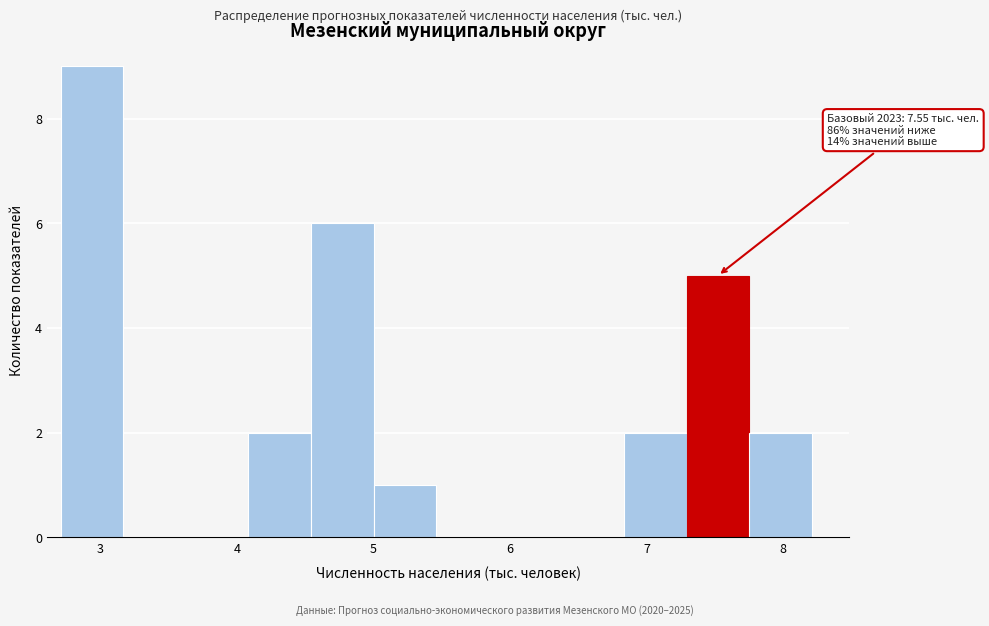

Over which range of the x-axis is the bar tallest?

2.7 to 3.2